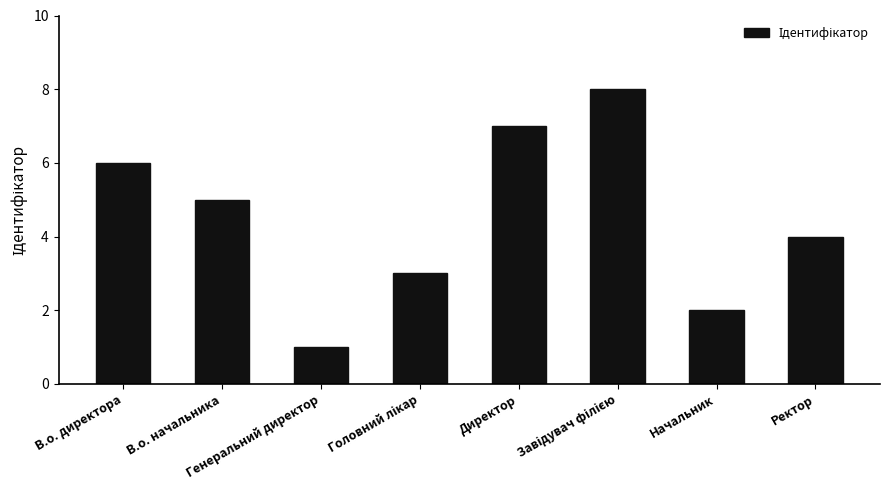

What is the label of the 8th bar from the left?

Ректор